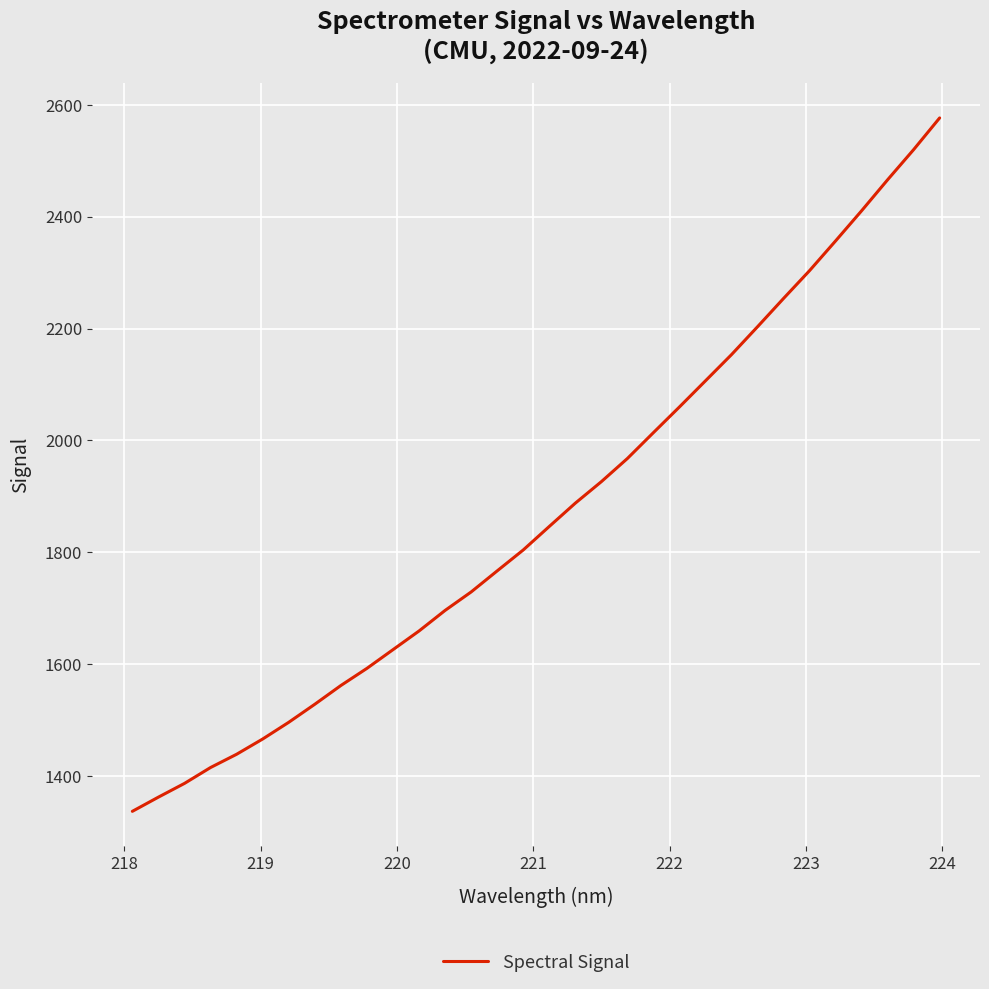

What is the difference between the maximum and minimum values?

1240.0